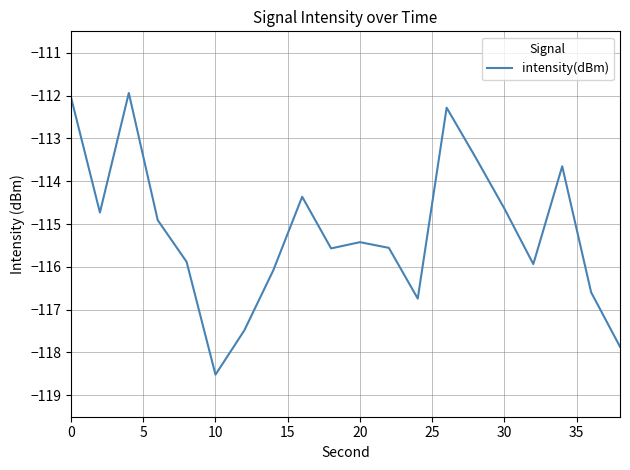

Reading right to left, transcribe all the data shown in this chart.

-117.9	-116.6	-113.7	-115.9	-114.6	-113.4	-112.3	-116.7	-115.6	-115.4	-115.6	-114.4	-116.1	-117.5	-118.5	-115.9	-114.9	-111.9	-114.7	-112.0